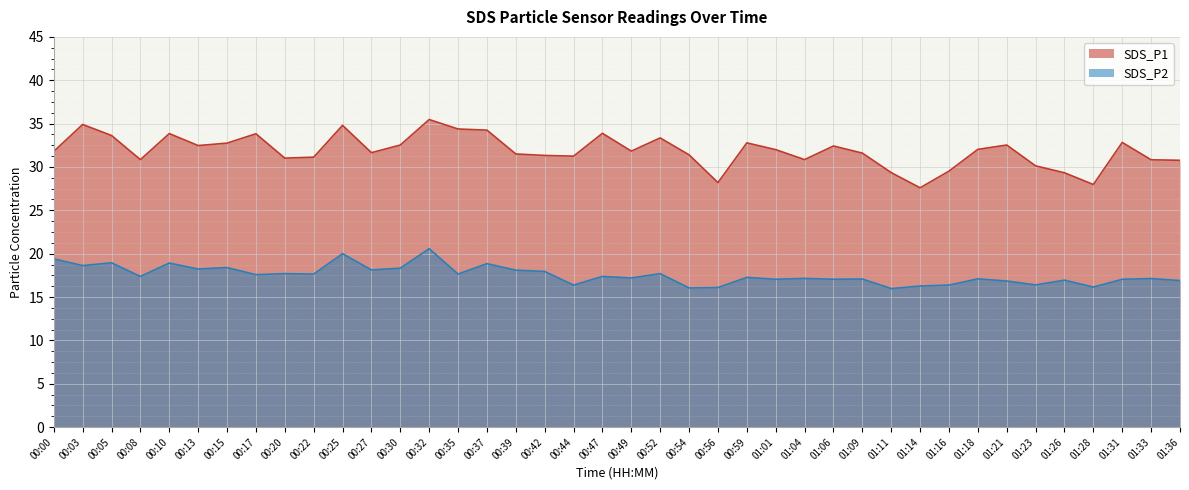

What is the lowest value of the SDS_P1 series?

27.6